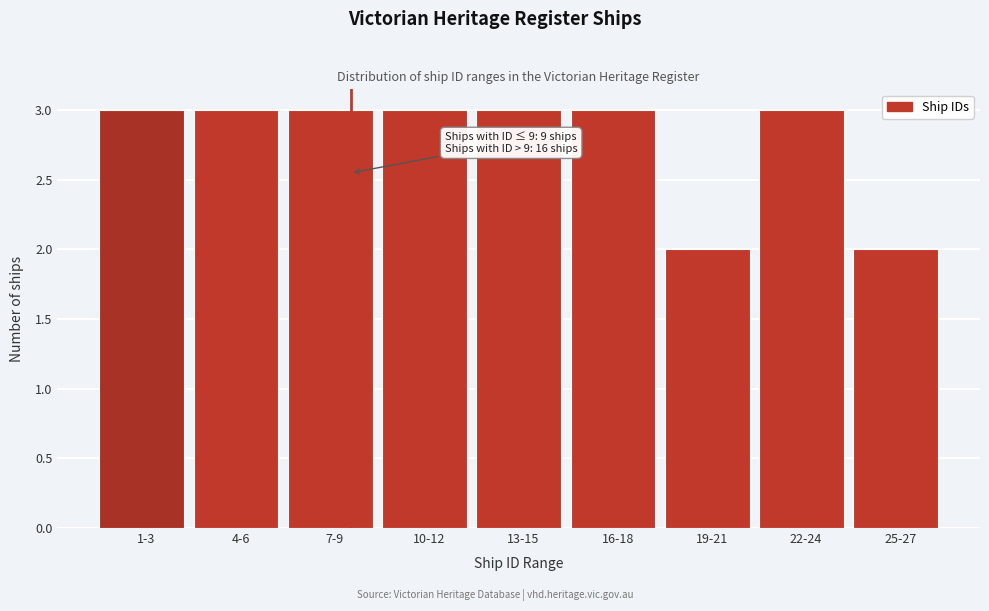

Reading left to right, transcribe all the data shown in this chart.

1-3=3	4-6=3	7-9=3	10-12=3	13-15=3	16-18=3	19-21=2	22-24=3	25-27=2